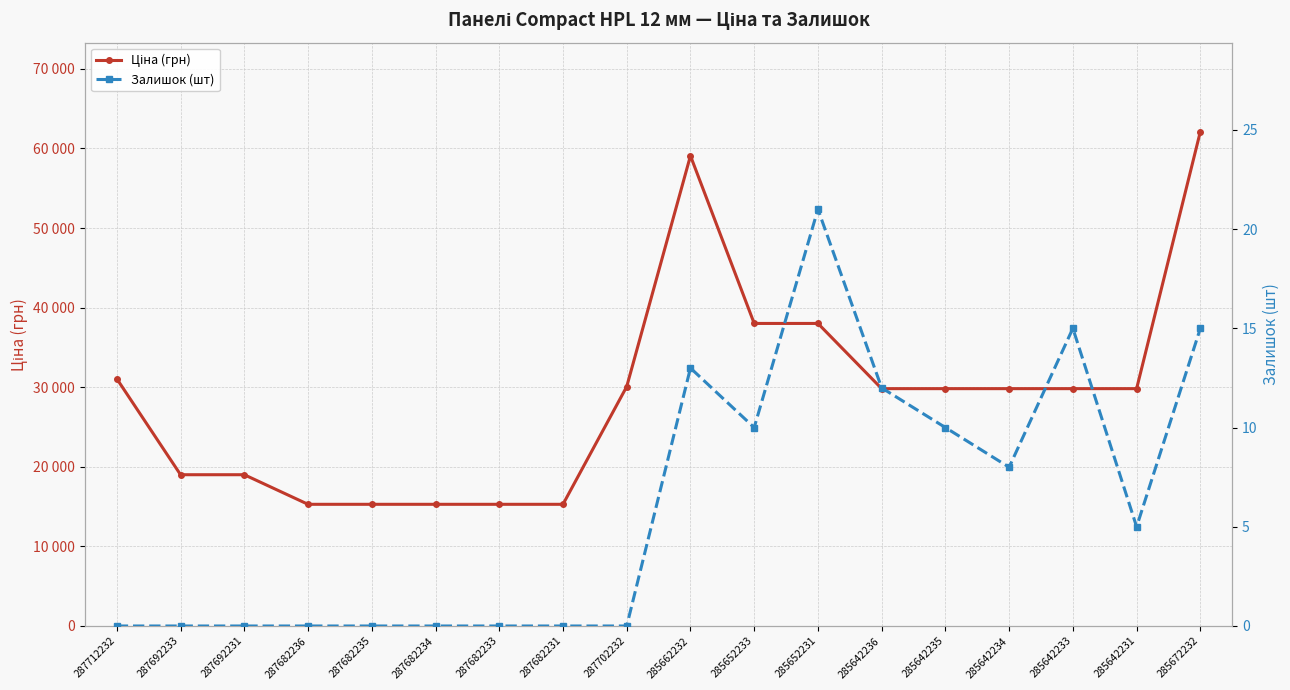

What is the difference between the second highest and minimum values in the Залишок (шт) series?

15.0